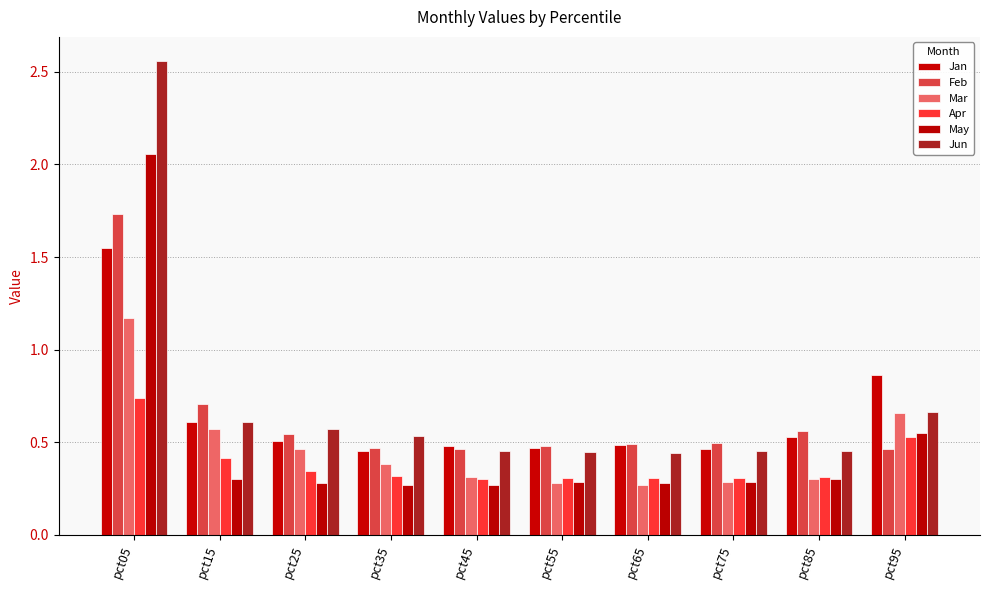

How many Apr values are between 0 and 1?

10